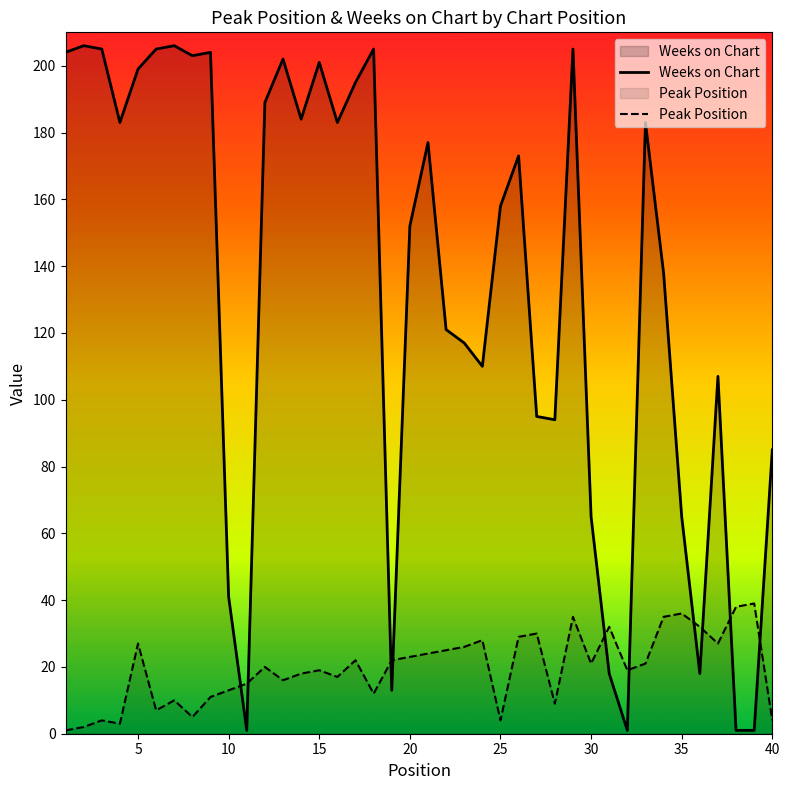

Rank the series by their average value, from lowest to highest.

Peak Position, Weeks on Chart